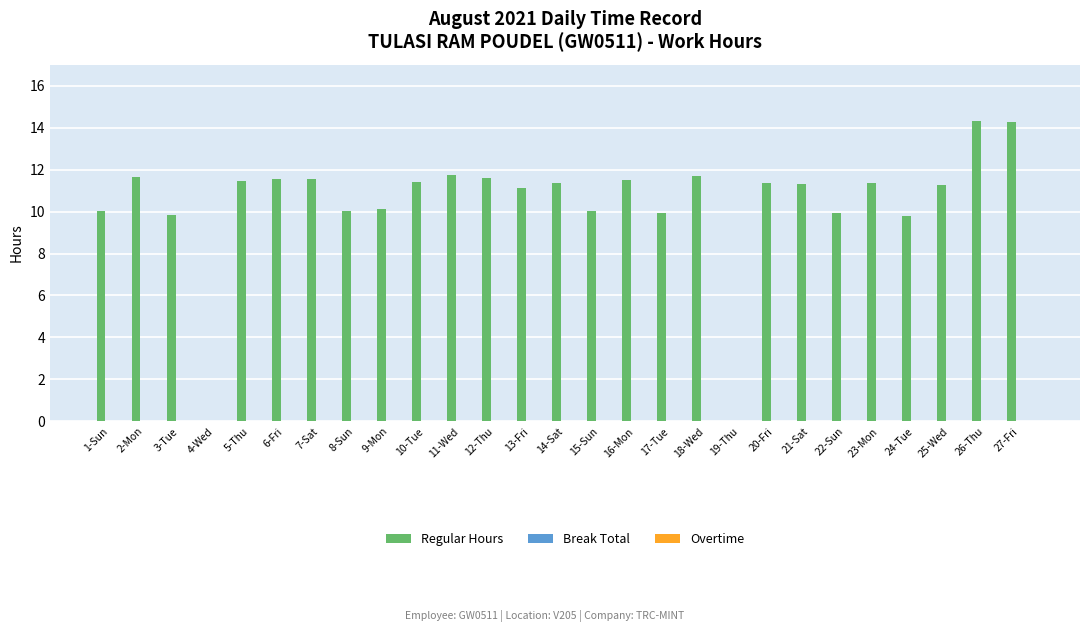

How many categories are shown in the chart?

27